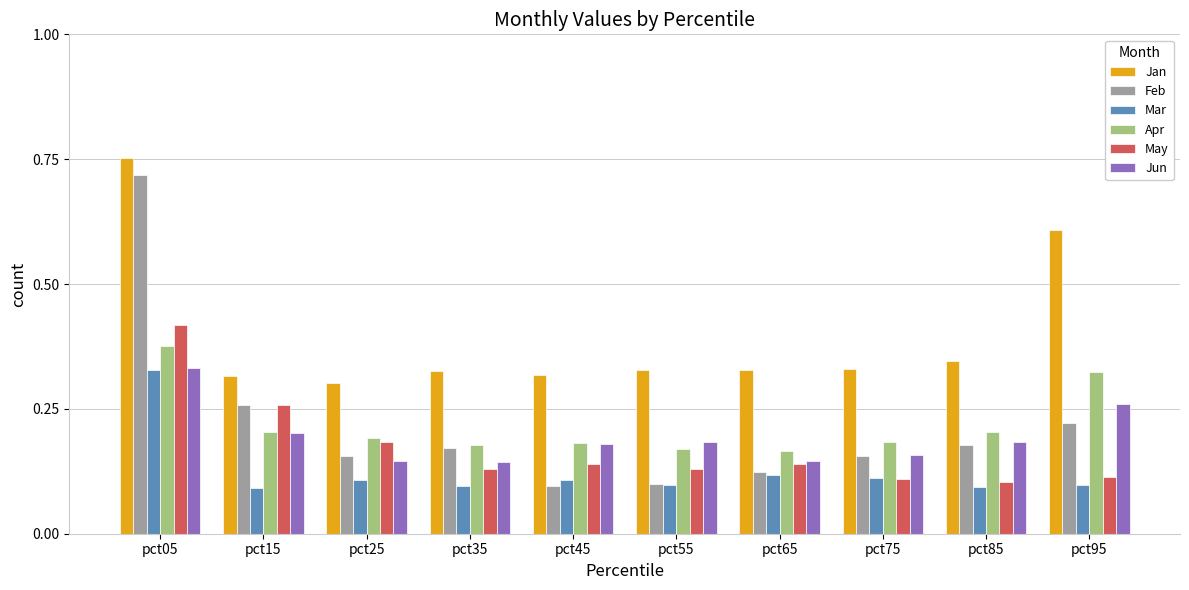

Is the value of May at pct95 greater than the value of Apr at pct25?

No